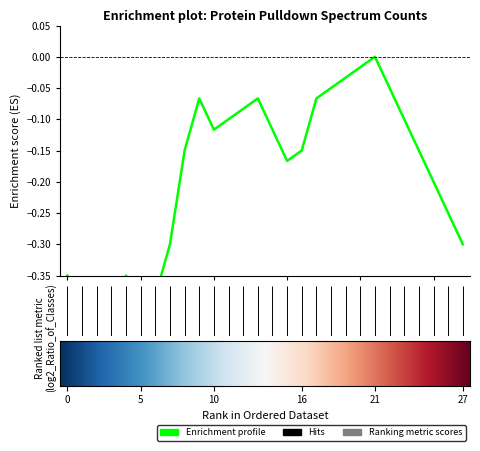

Count the number of categories in the chart.

28